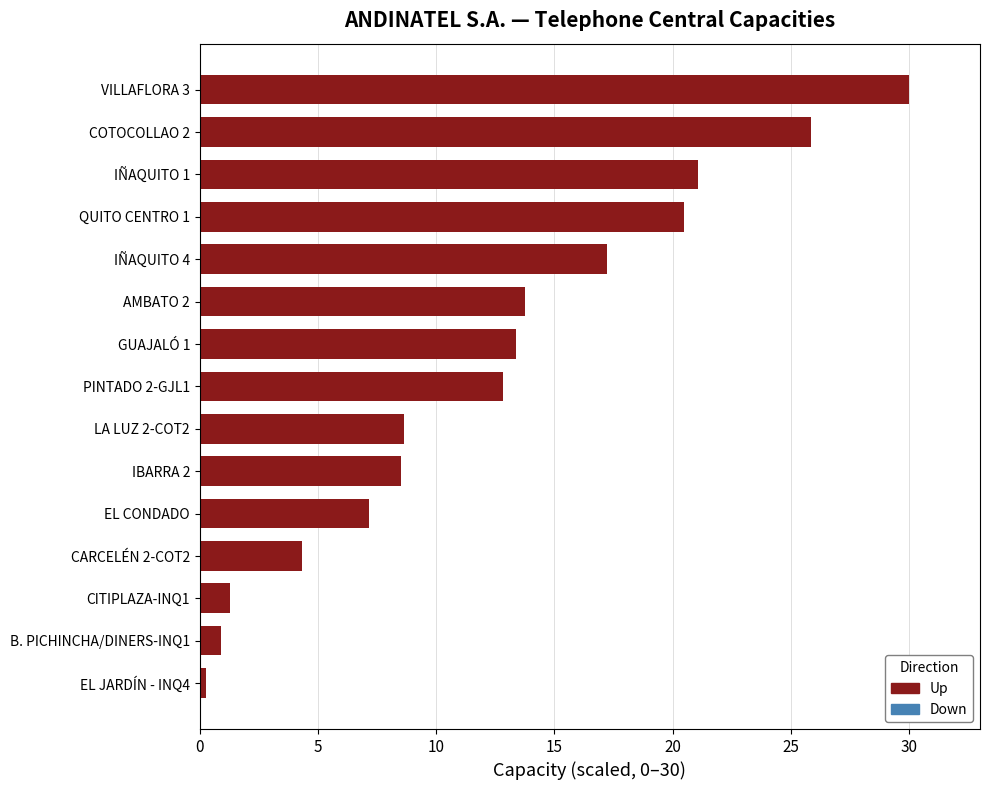

How many values are below 12?

7